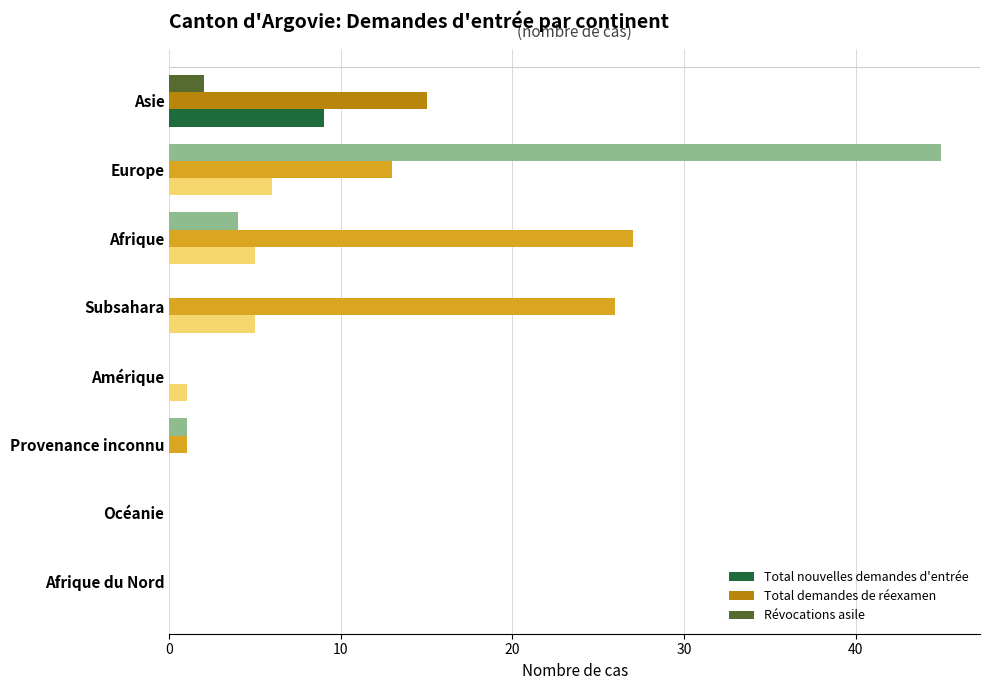

The Total demandes de réexamen series shows -13 at Afrique du Nord. True or false?

False